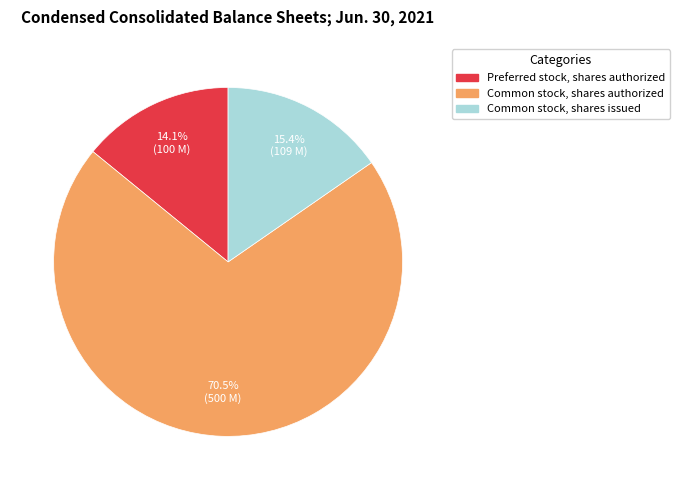

Which category accounts for the majority?

Common stock, shares authorized